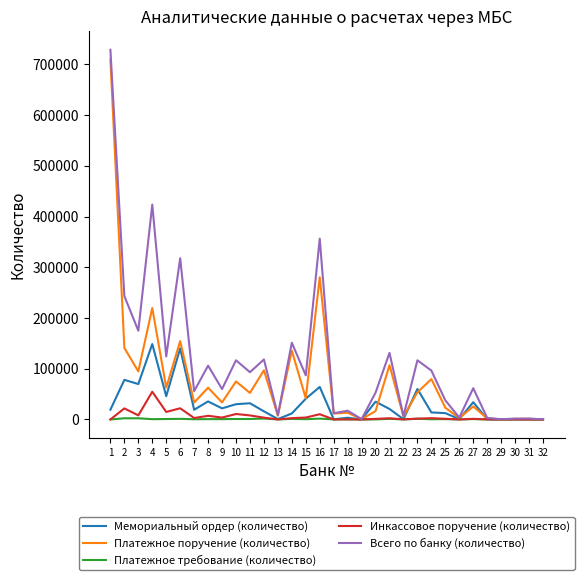

The value of Инкассовое поручение (количество) at 1 is 0. True or false?

True